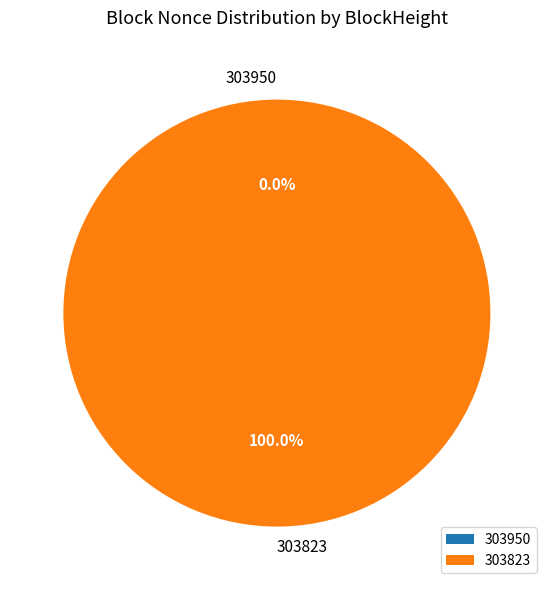

Count the number of slices in the pie.

2